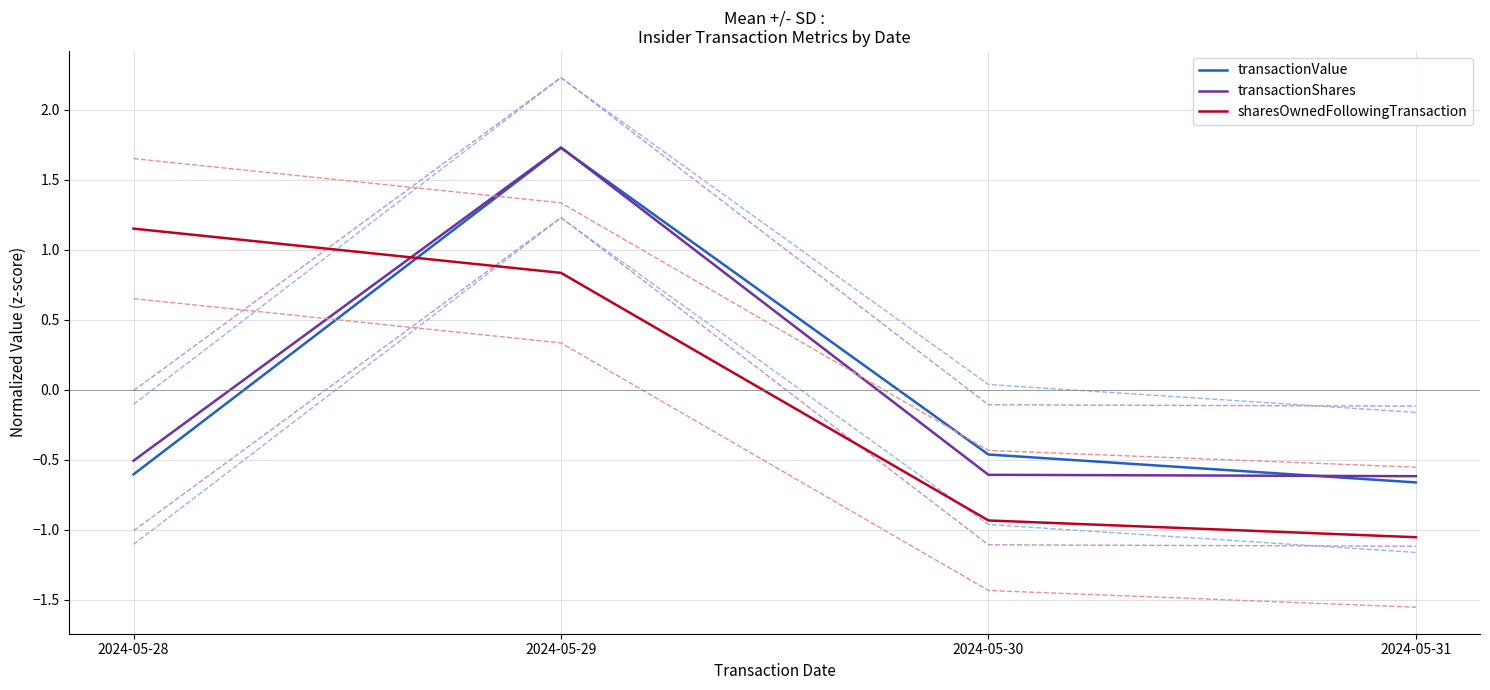

True or false: sharesOwnedFollowingTransaction has more than 2 points higher than both neighbors.

False